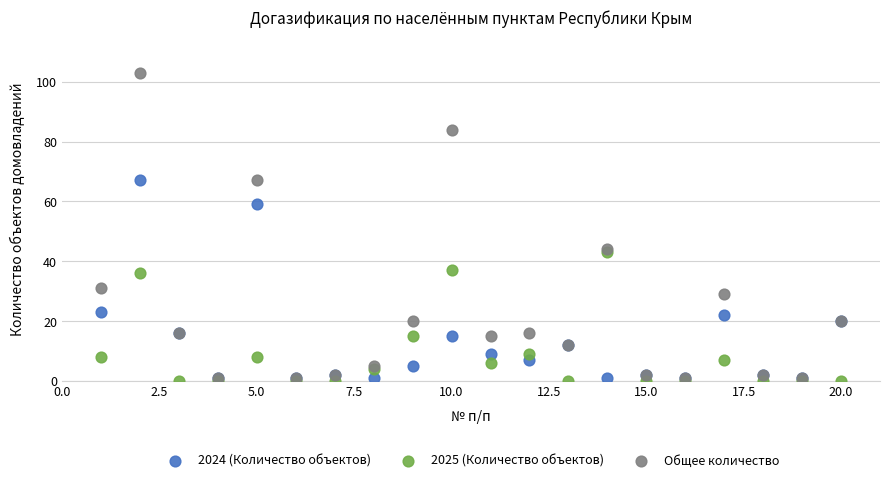

What are all the series names shown in the legend?

2024 (Количество объектов), 2025 (Количество объектов), Общее количество